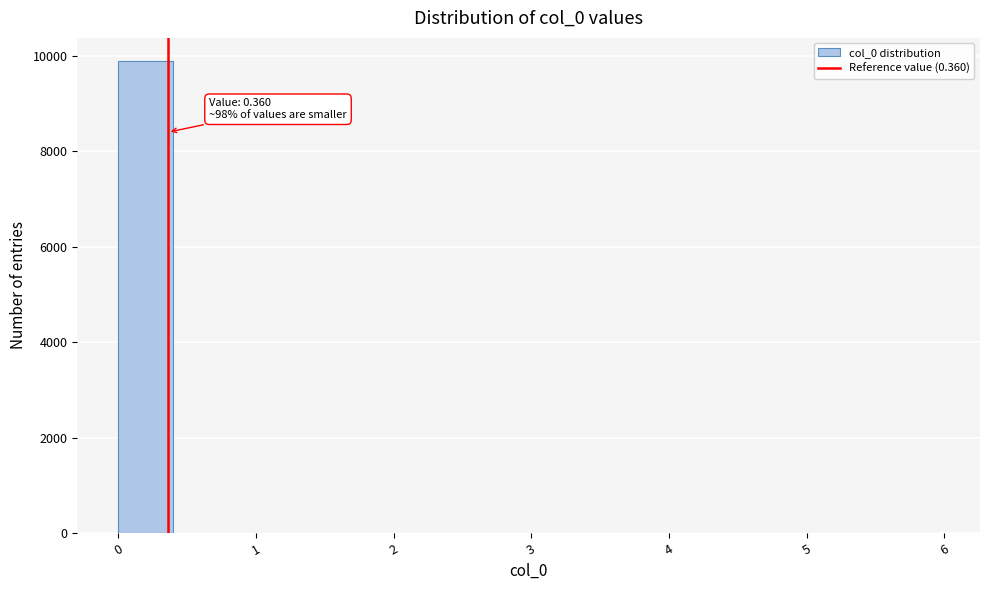

Read against the x-axis, roughly where is the centre of the tallest bar?

0.2